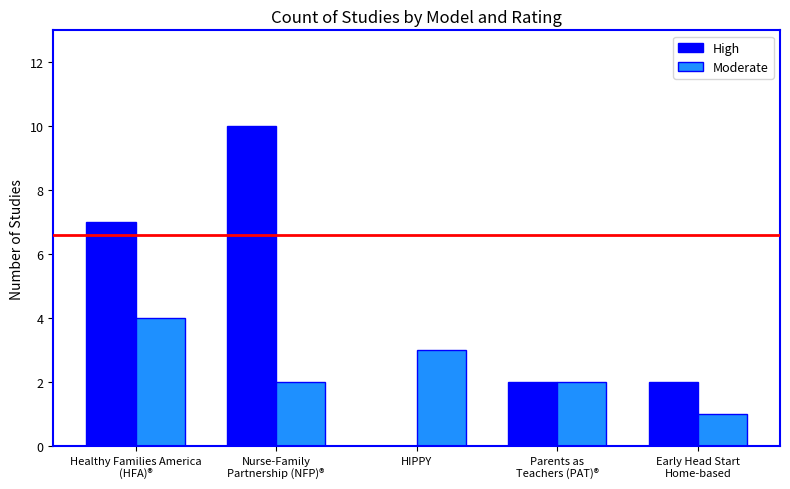

The value of High at Early Head Start
Home-based is 2. True or false?

True